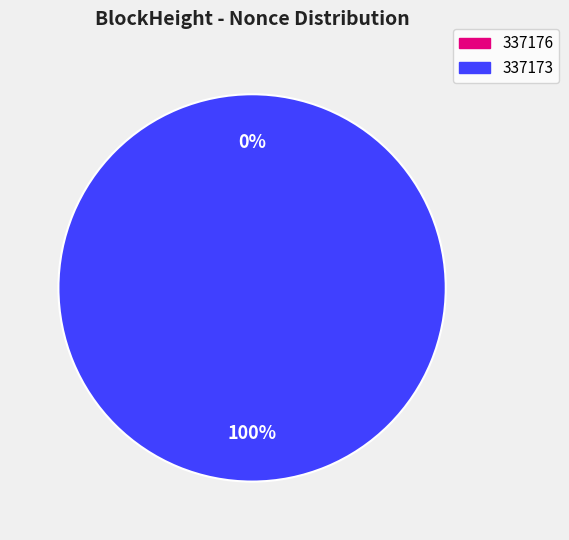

What percentage is NOT represented by 337176?

100.0%